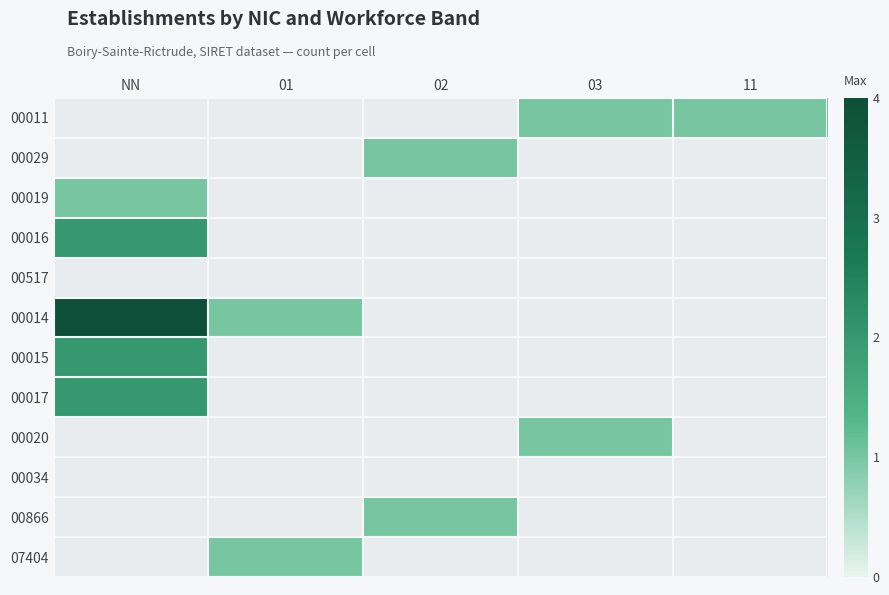

Rank the categories by 07404 value from lowest to highest.

NN, 01, 02, 03, 11